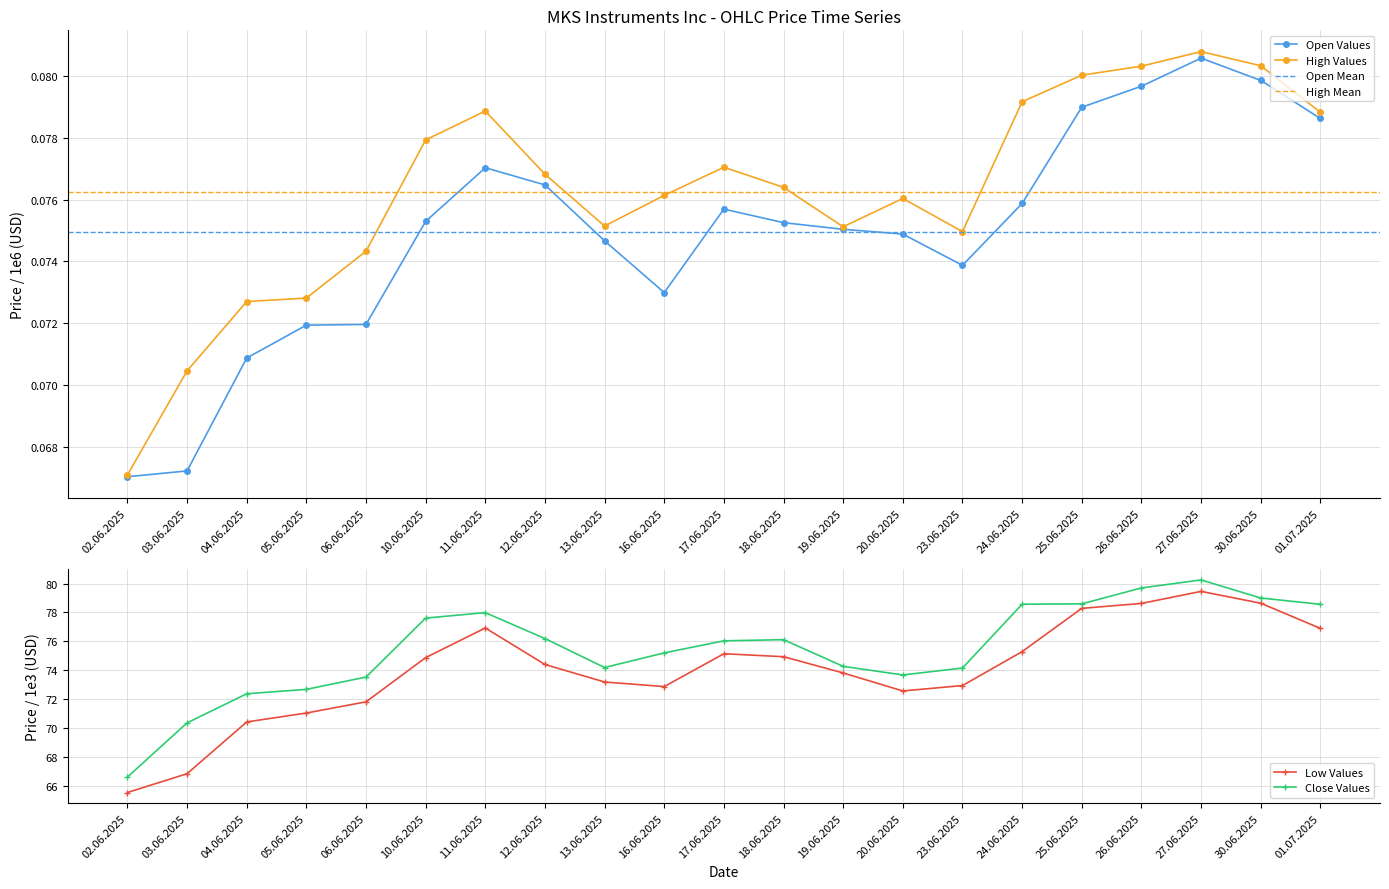

True or false: Open and Close intersect in this chart.

False